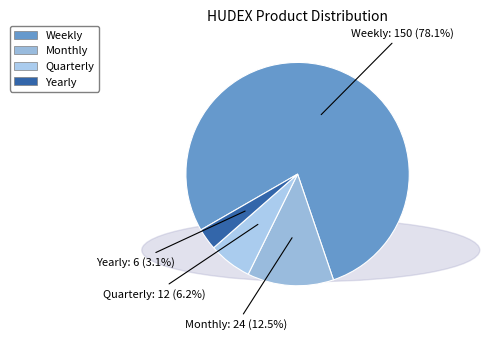

How much of the chart is everything except Quarterly?

93.8%